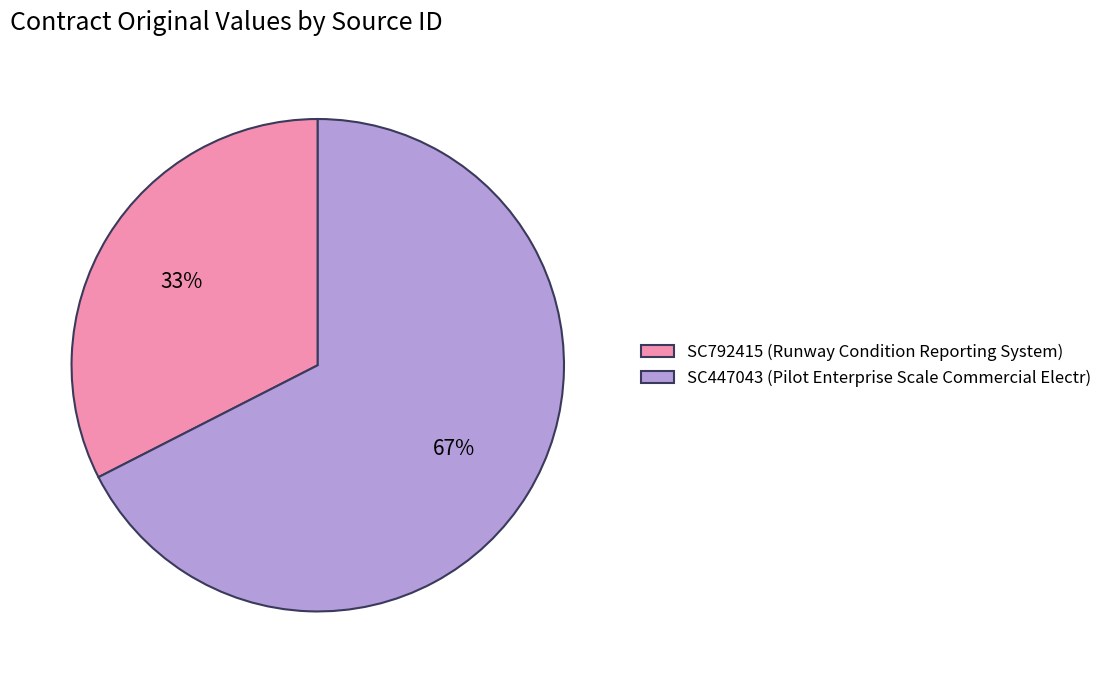

Is the sum of SC792415 and SC447043 greater than half?

Yes